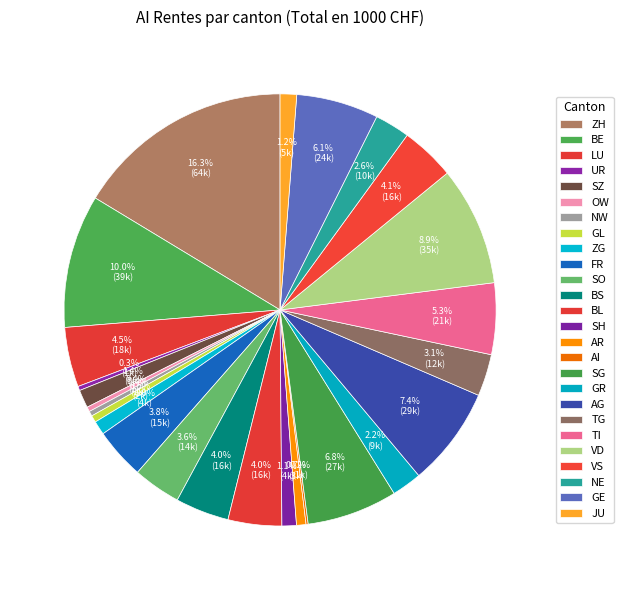

What percentage is NOT represented by NW?

99.6%